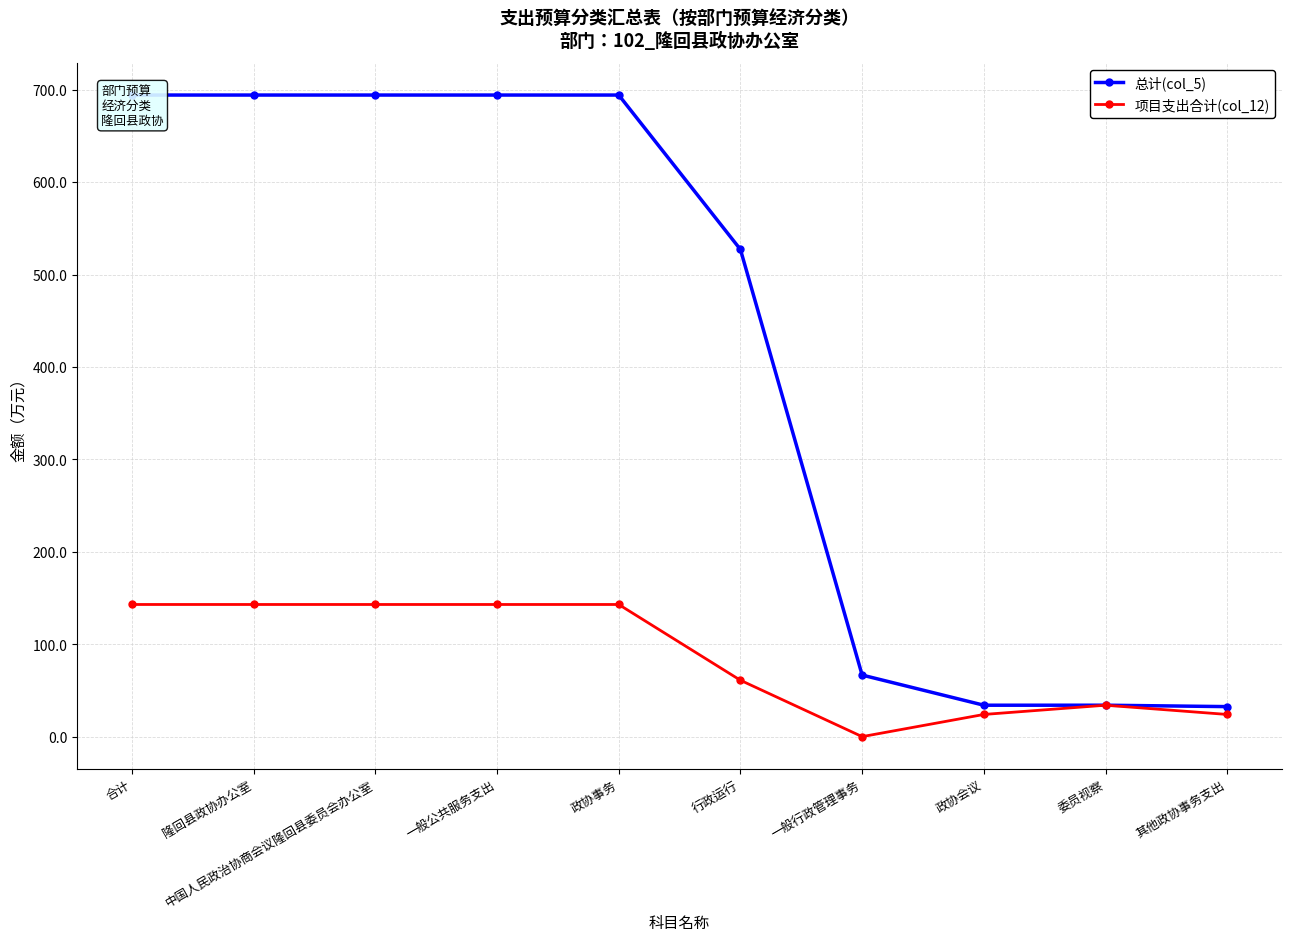

How many data points in 总计(col_5) are above 694?

5